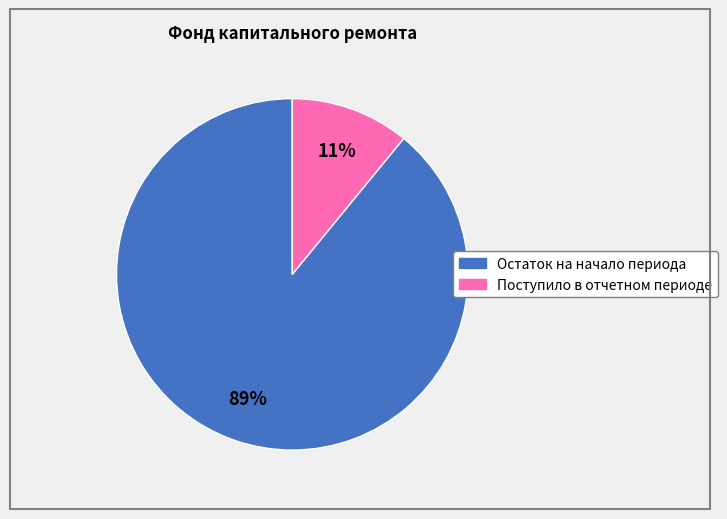

Between Остаток на начало периода and Поступило в отчетном периоде, which is larger?

Остаток на начало периода